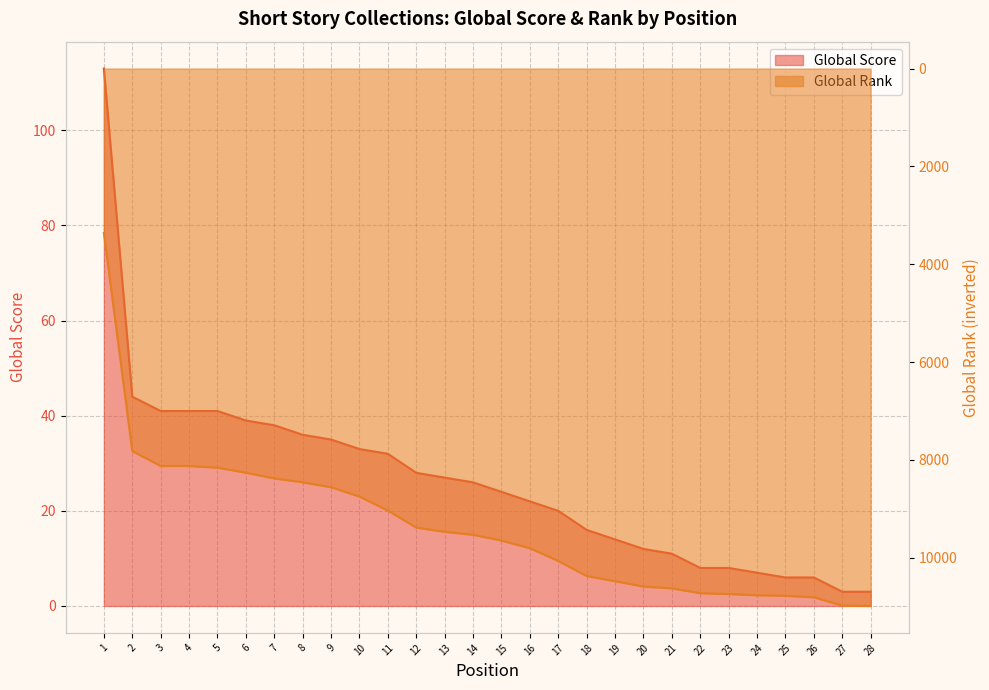

How many data points in Global Score are above 26?

13